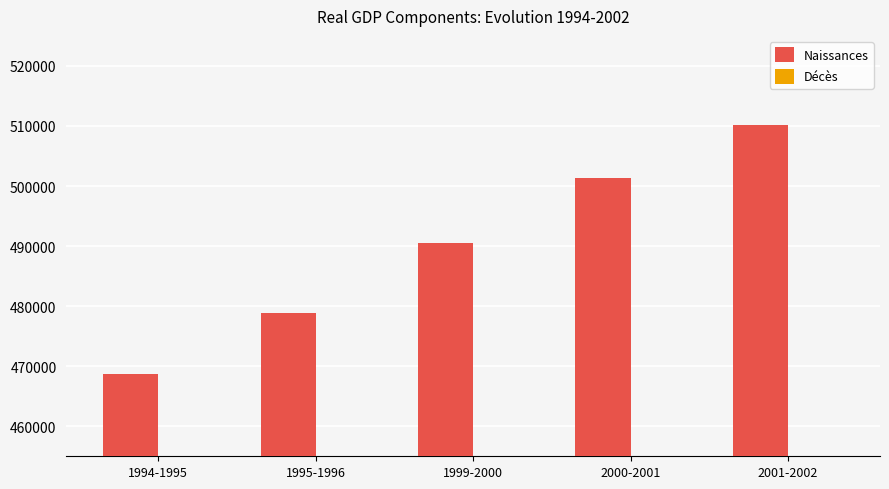

At which label does Décès reach its peak?

2001-2002